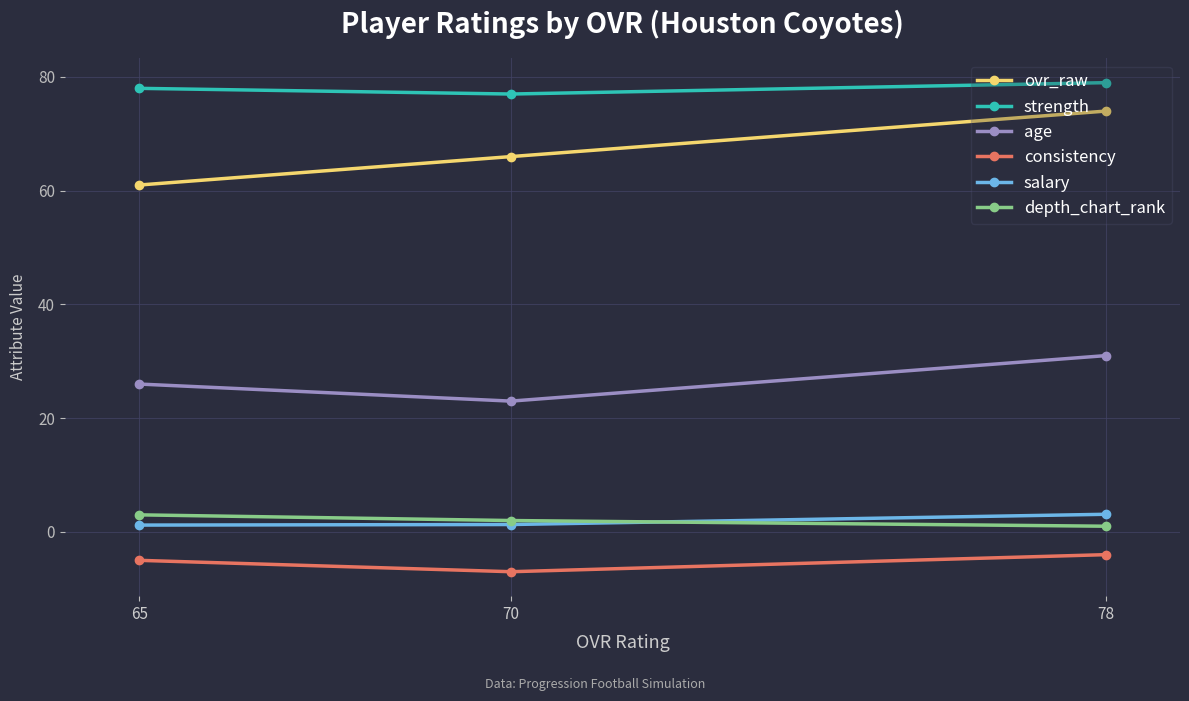

Rank the categories by age value from lowest to highest.

70, 65, 78